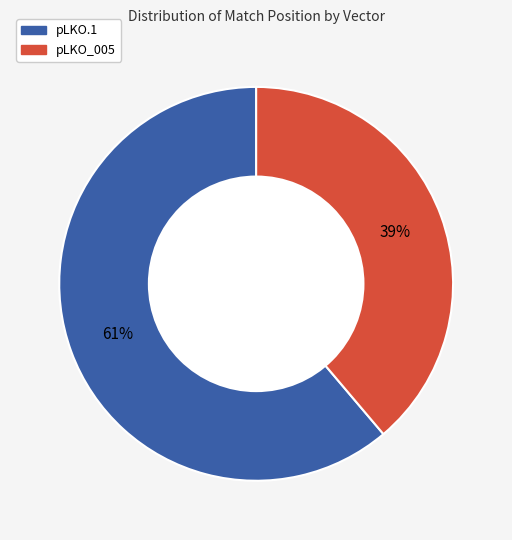

Is there any slice that represents more than half of the pie?

Yes